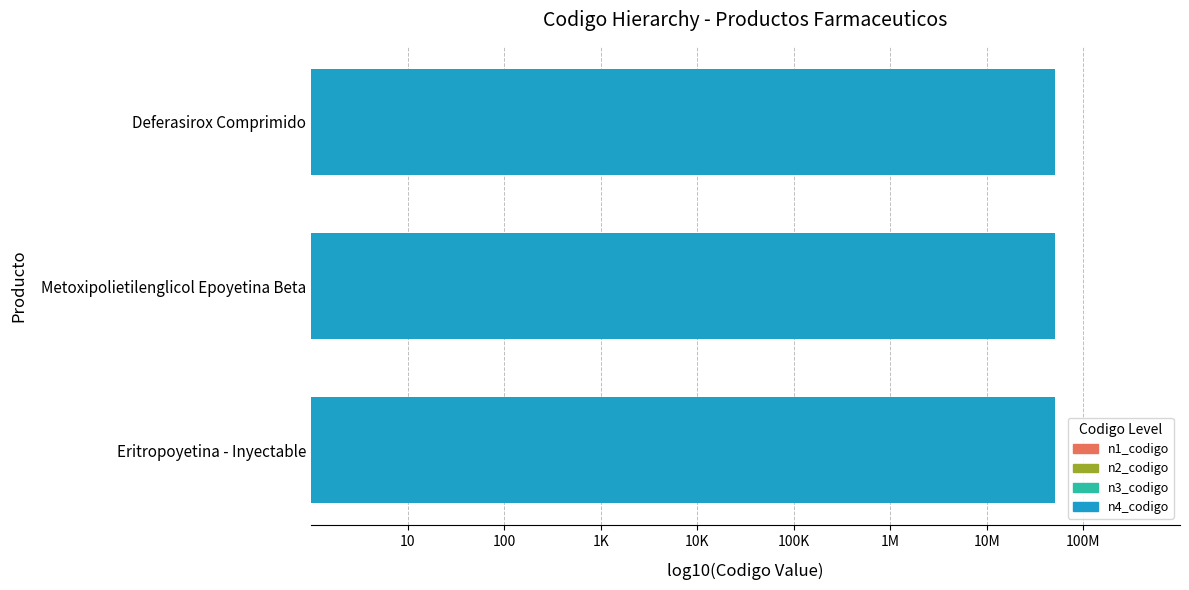

Which series has the largest total across all categories?

n4_codigo